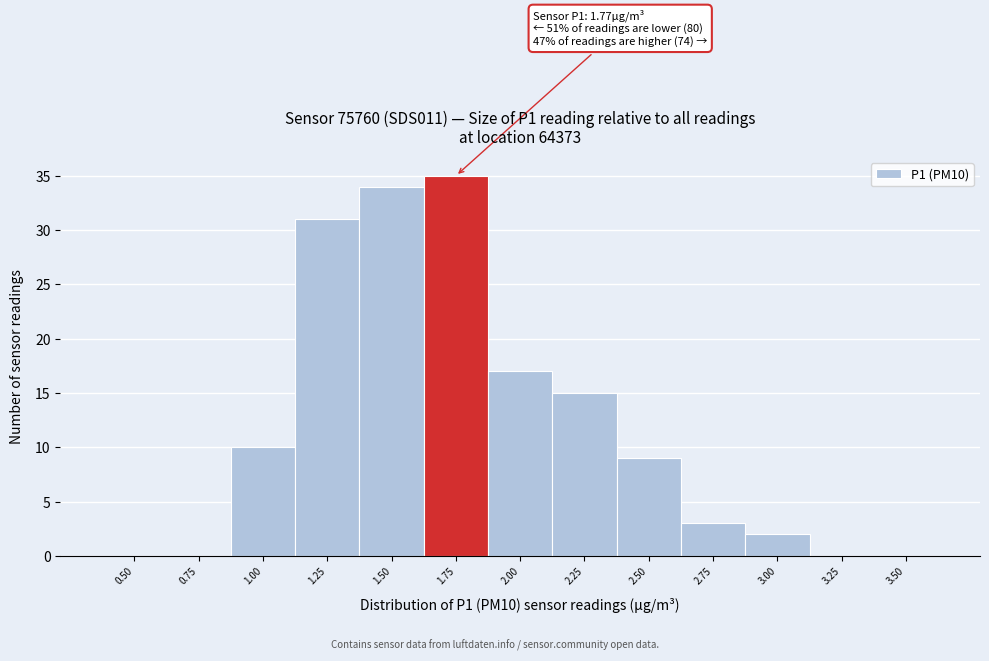

Reading left to right, what are all the values shown in this chart?

0.50=0	0.75=0	1.00=10	1.25=31	1.50=34	1.75=35	2.00=17	2.25=15	2.50=9	2.75=3	3.00=2	3.25=0	3.50=0